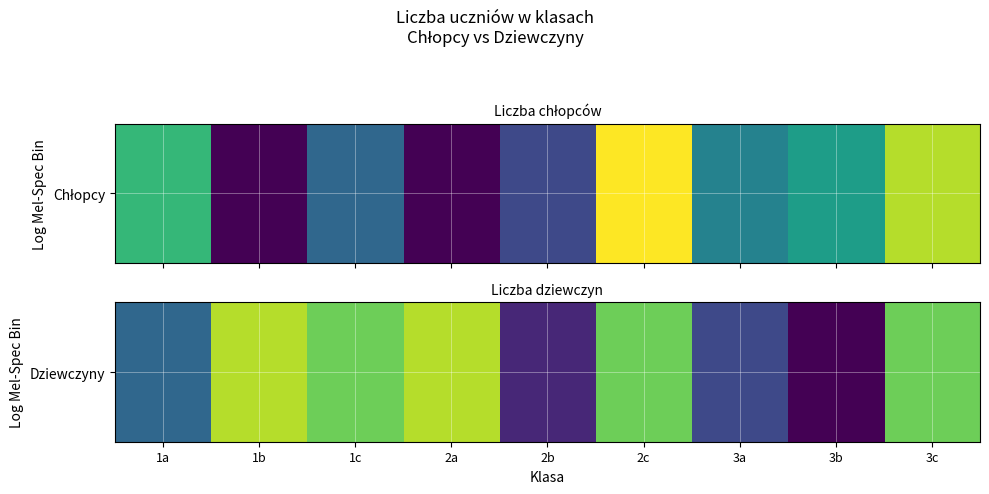

Count the number of values greater than 16.

2